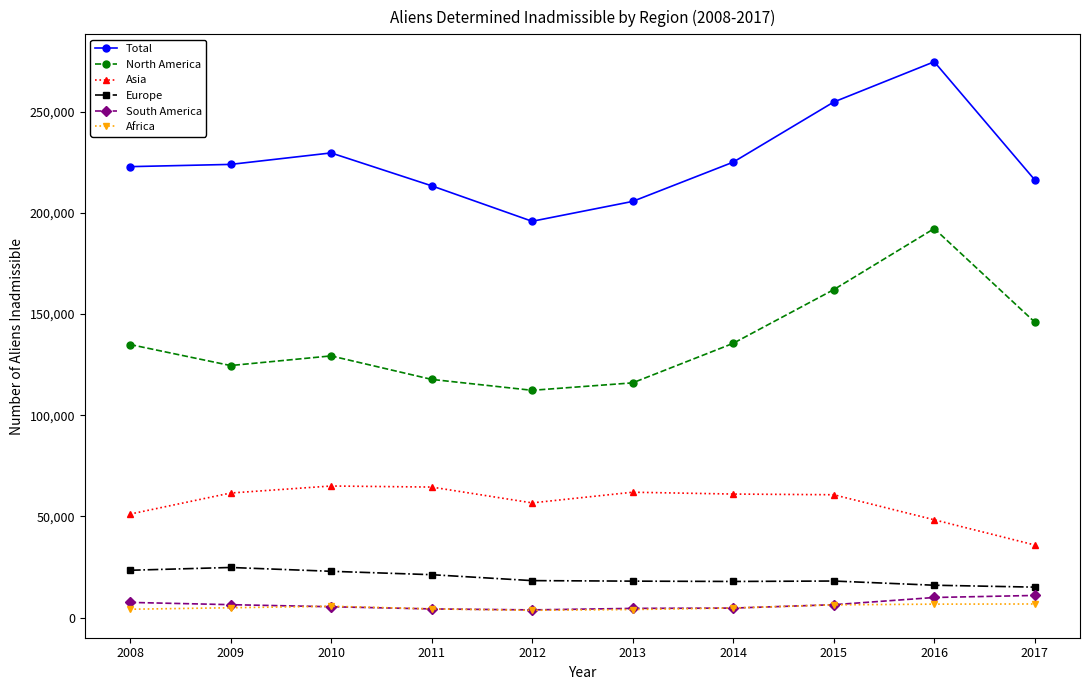

True or false: Europe has more than 0 interior local peaks.

True